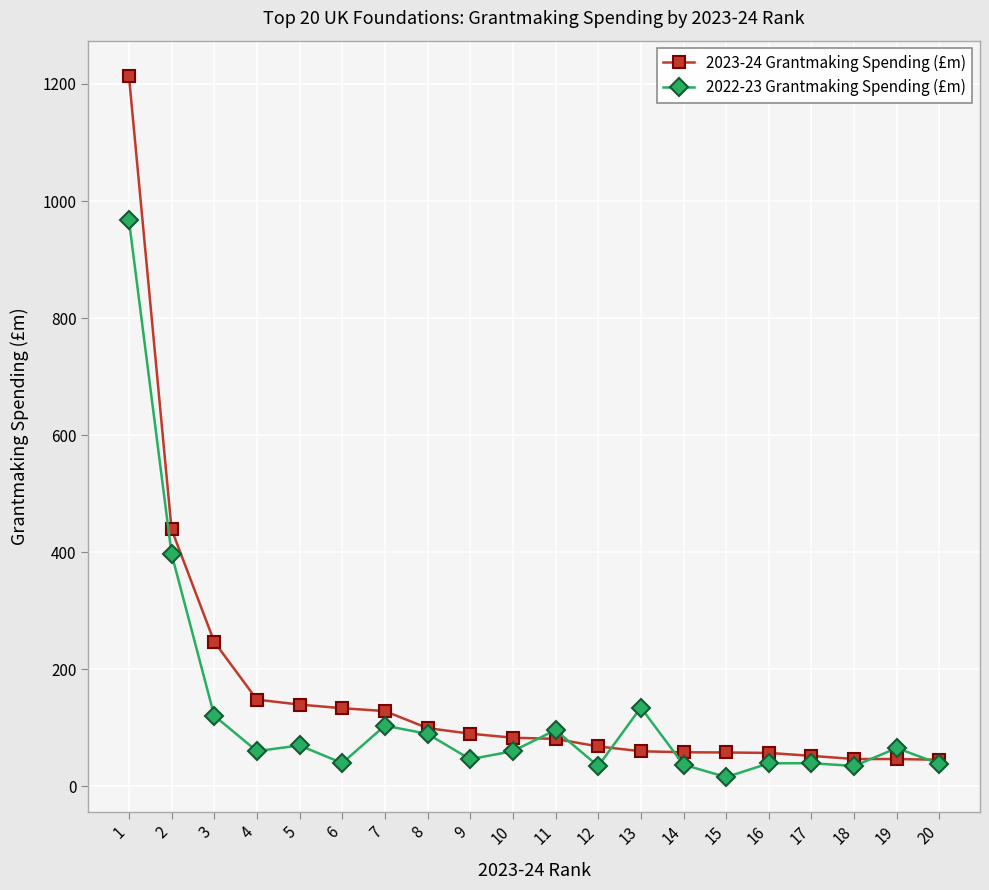

Rank the series by their maximum value, from lowest to highest.

2022-23 Grantmaking Spending (£m), 2023-24 Grantmaking Spending (£m)